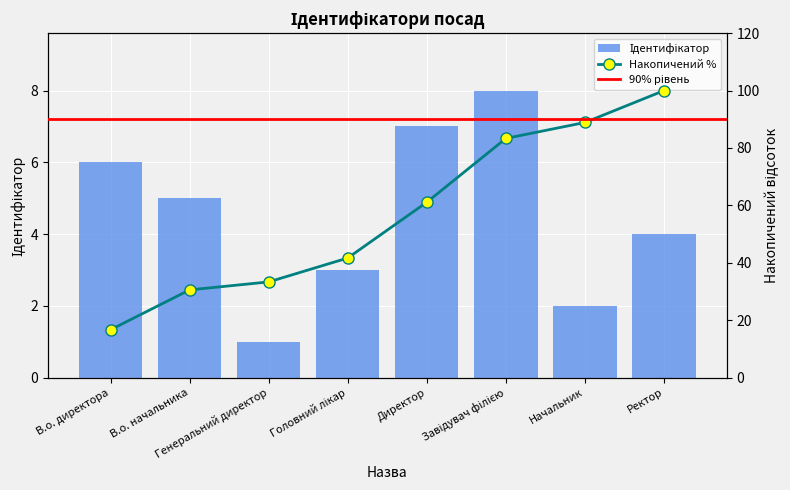

Where is the data nearest to the value 4?

Ректор